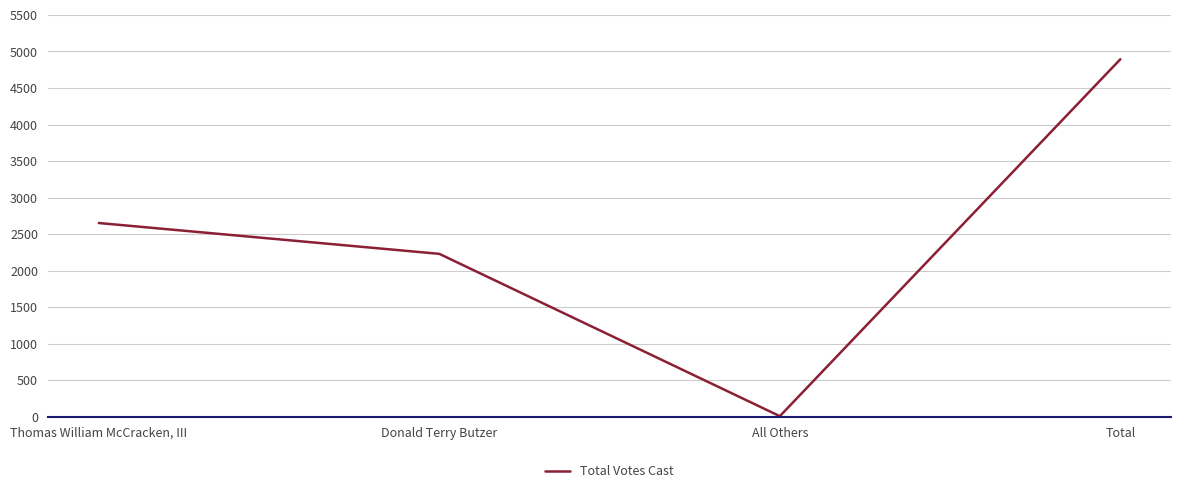

Which label corresponds to the largest value in the chart?

Total